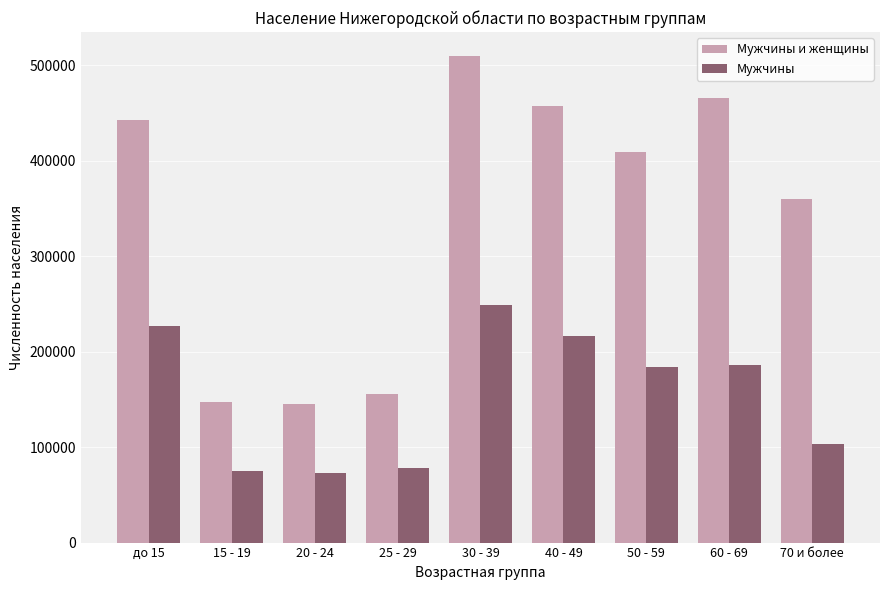

What are all the series names shown in the legend?

Мужчины и женщины, Мужчины